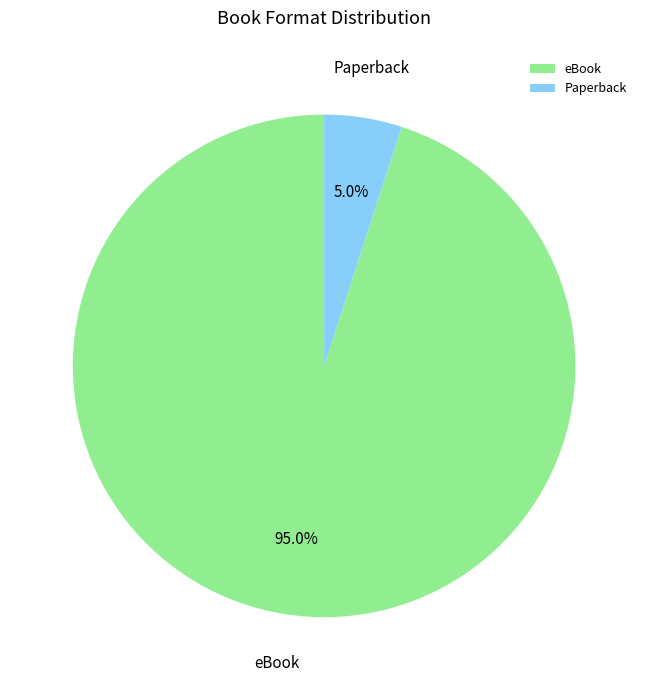

How many slices are in this pie chart?

2